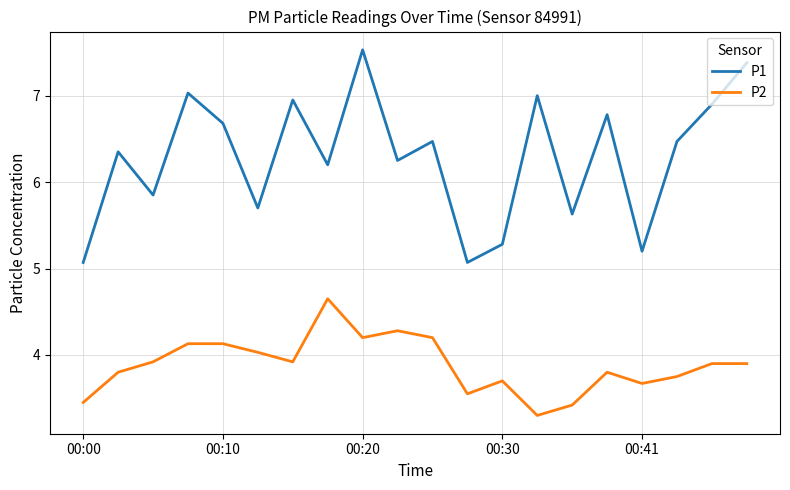

Which series has the largest total across all categories?

P1